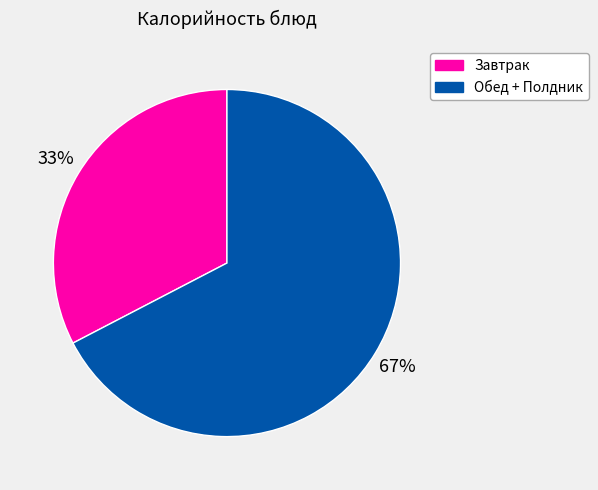

How many slices are in this pie chart?

2